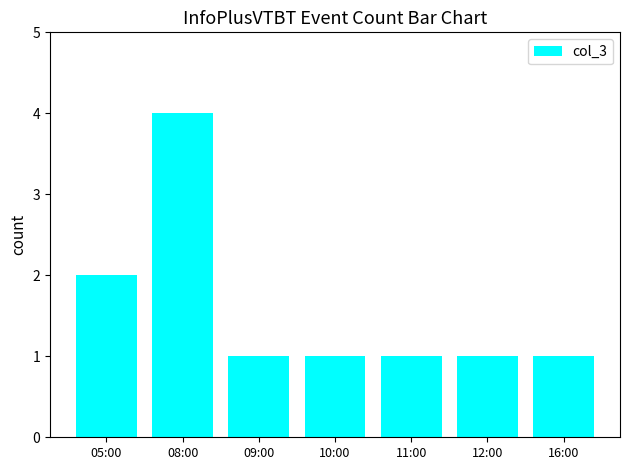

Are the bars horizontal?

No